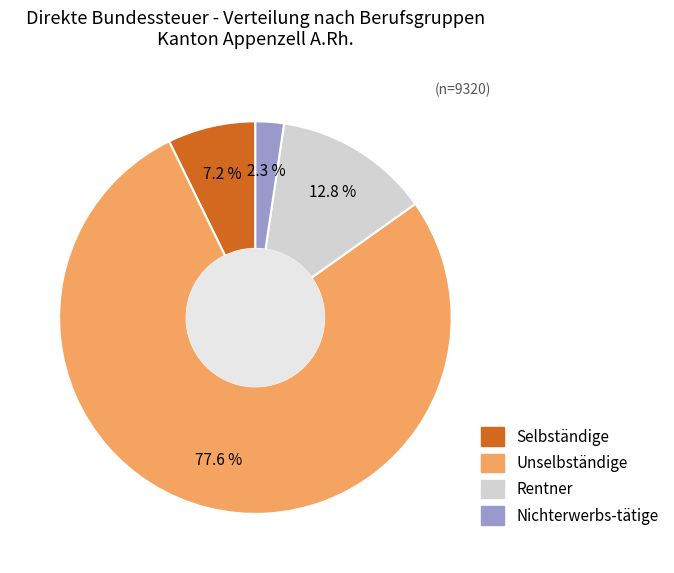

Does any single category account for the majority?

Yes